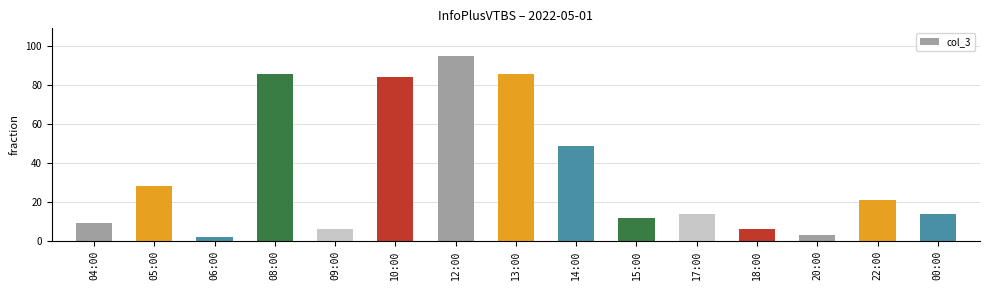

Is it true that the value at 12:00 is 95?

True